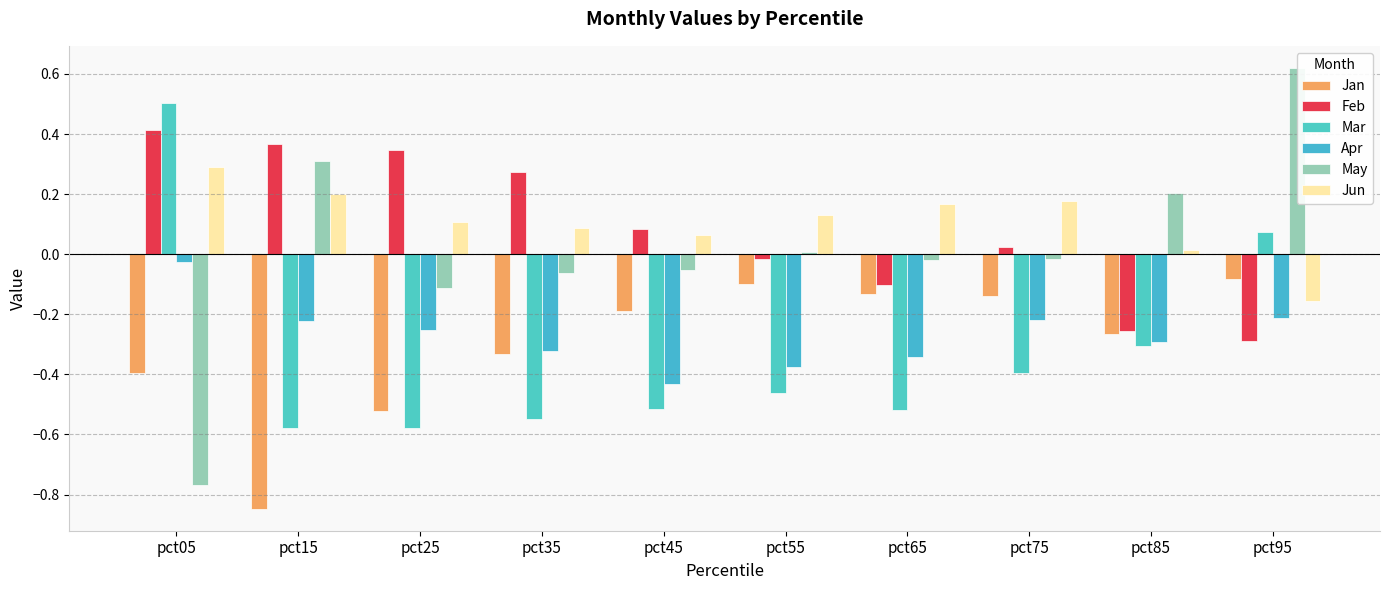

How many categories are shown in the chart?

10